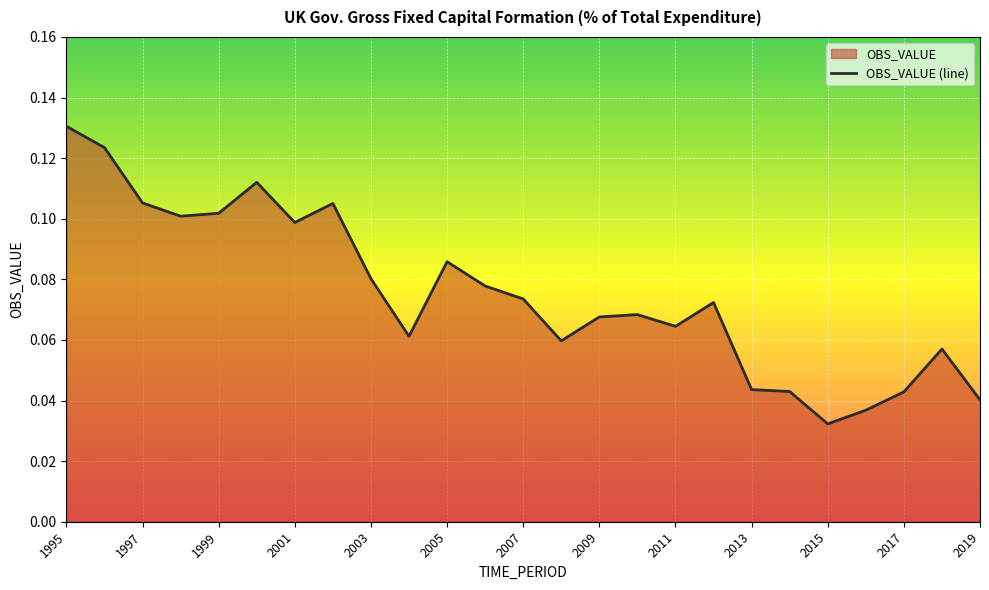

True or false: the data shows 0.1 at 2005.

True